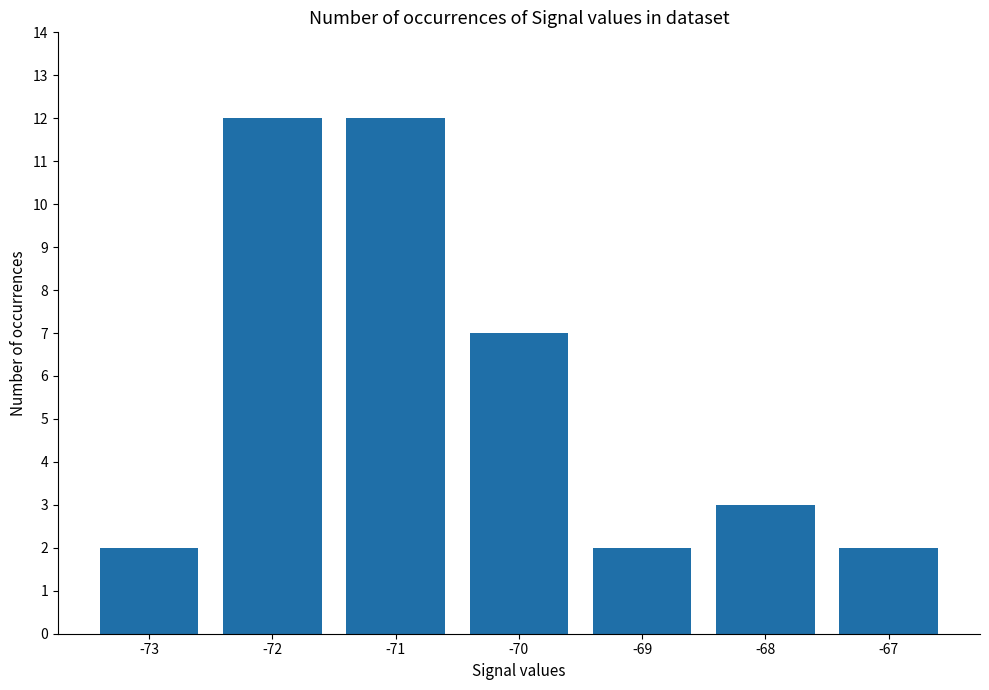

What is the value of the 6th bar from the left?

3